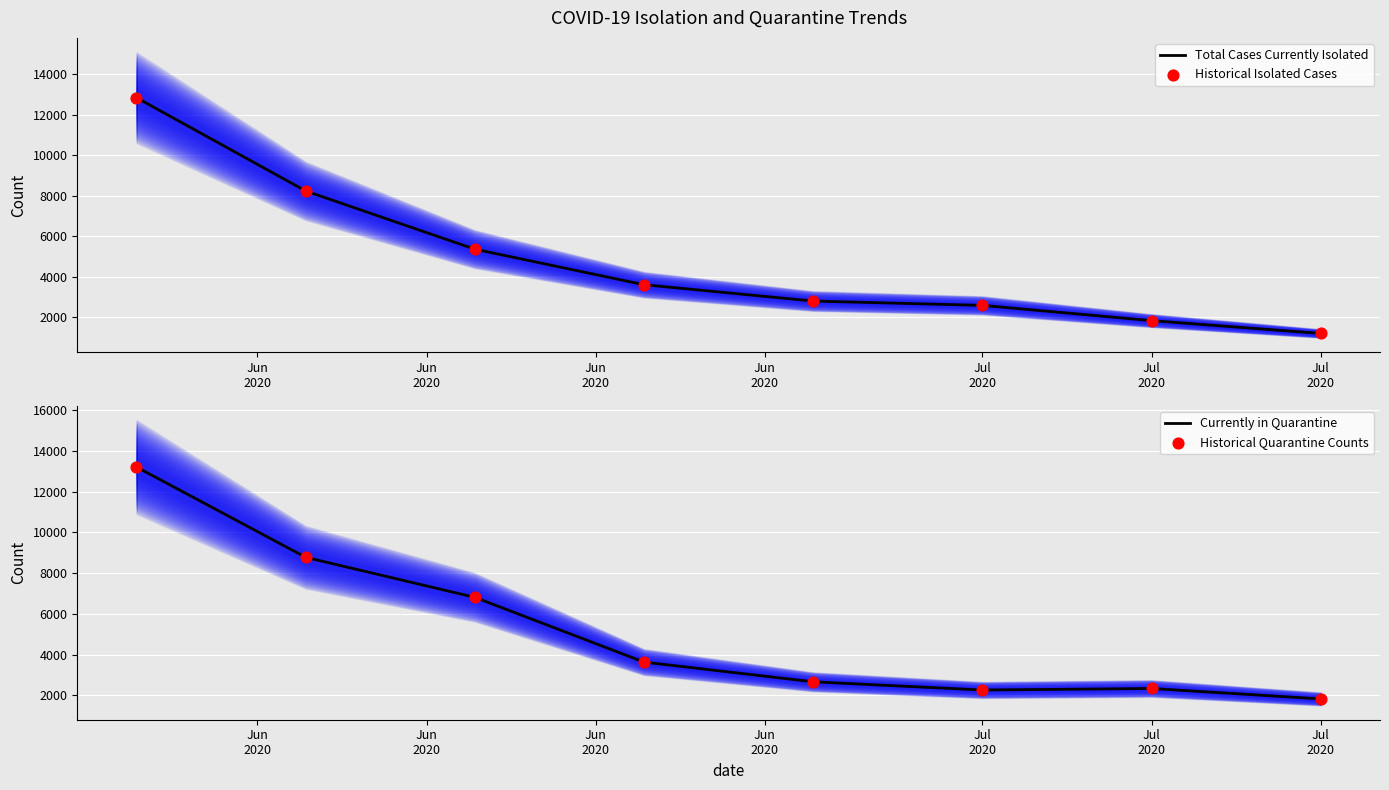

At how many categories does at least one series exceed 3665?

3